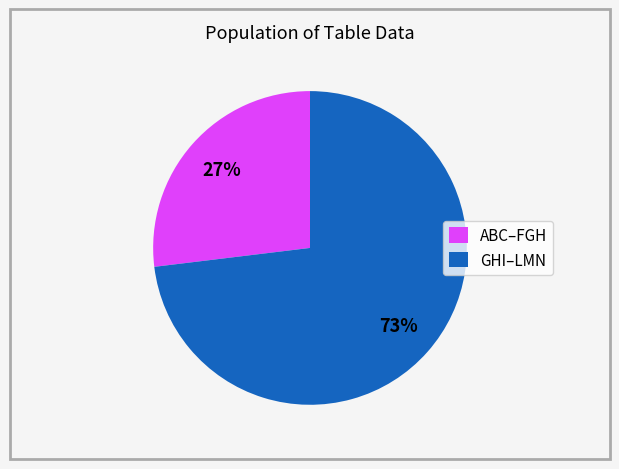

Rank the categories by value from lowest to highest.

ABC–FGH, GHI–LMN